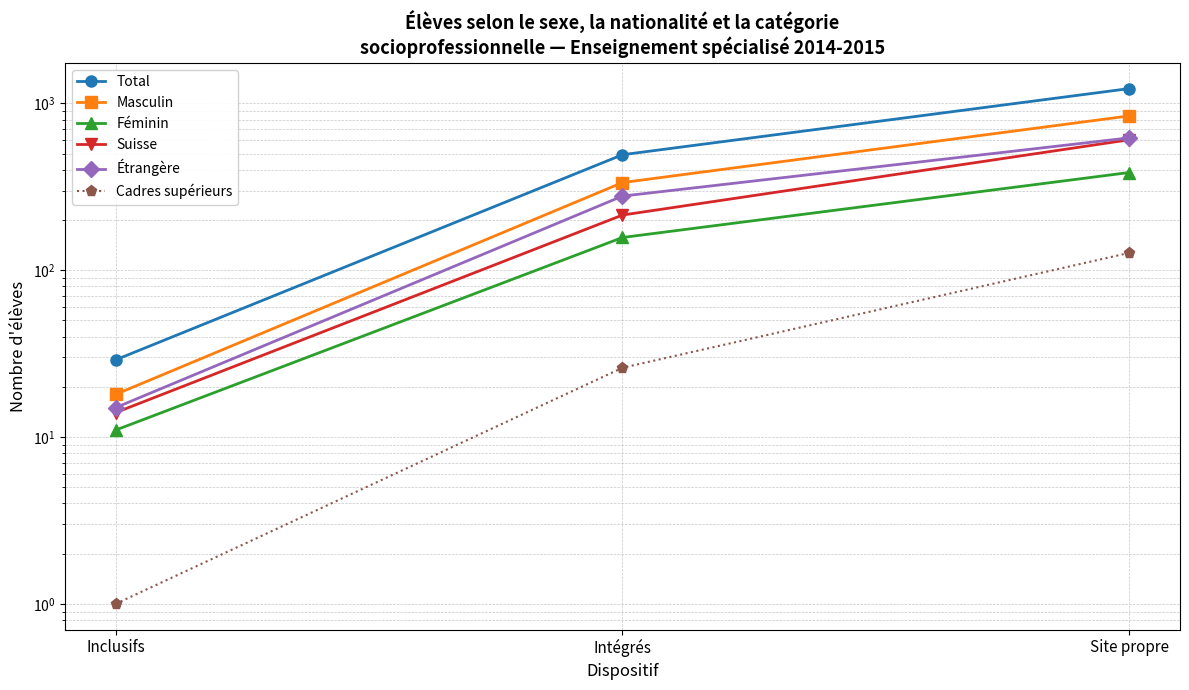

Where does the Cadres supérieurs series first go above 26?

Site propre